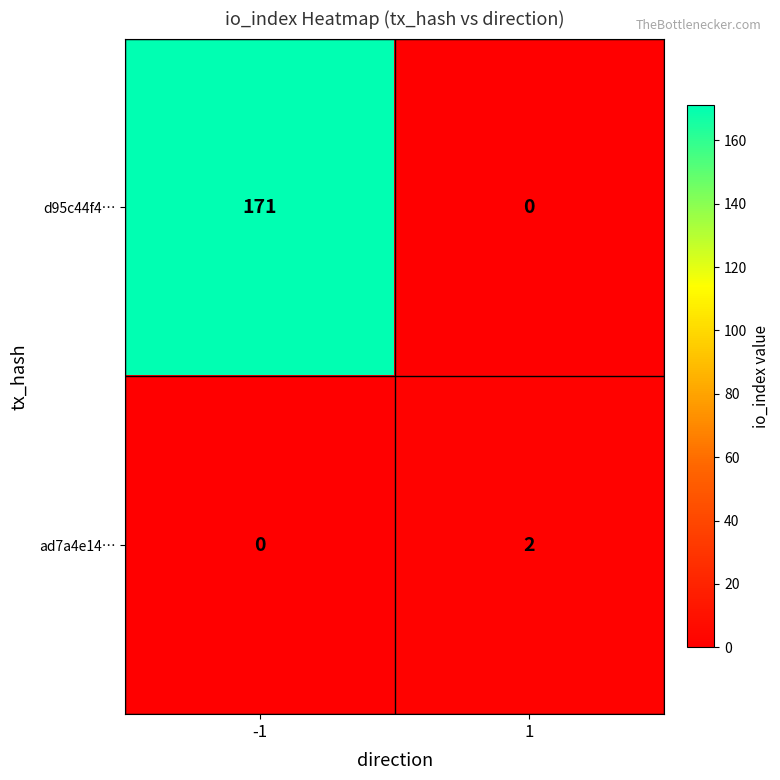

The d95c44f4… series shows 171 at -1. True or false?

True